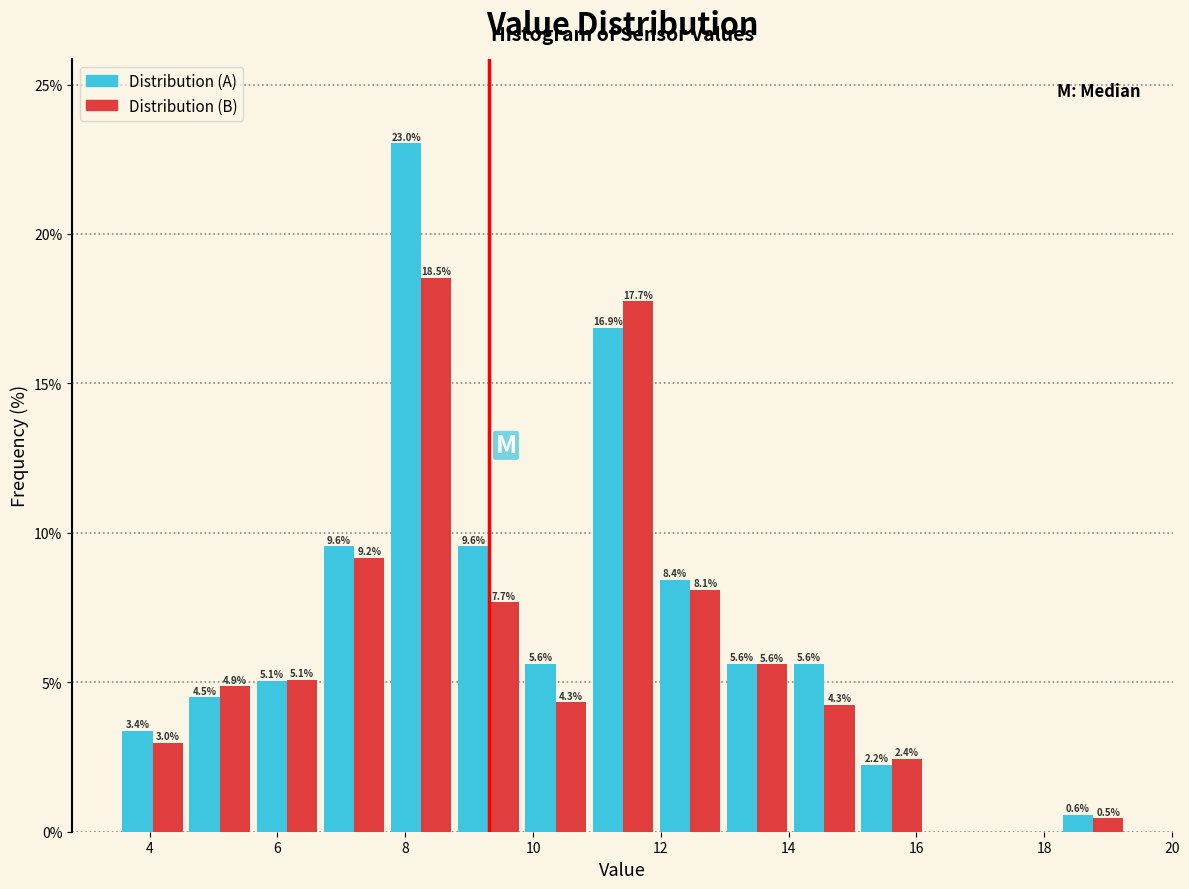

In the Distribution (A) series, which range on the x-axis has the tallest bar?

7.8 to 8.8